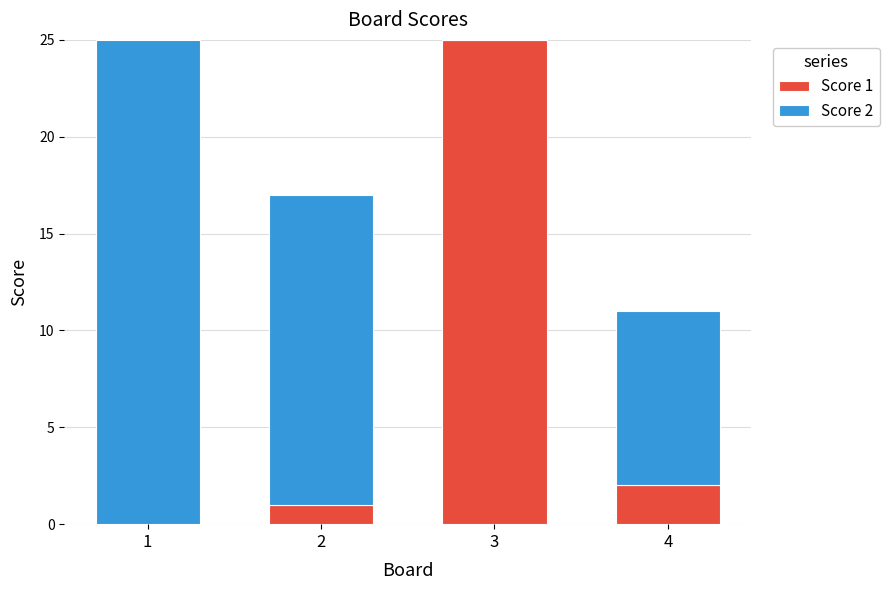

The value of Score 1 at 4 is 3. True or false?

False